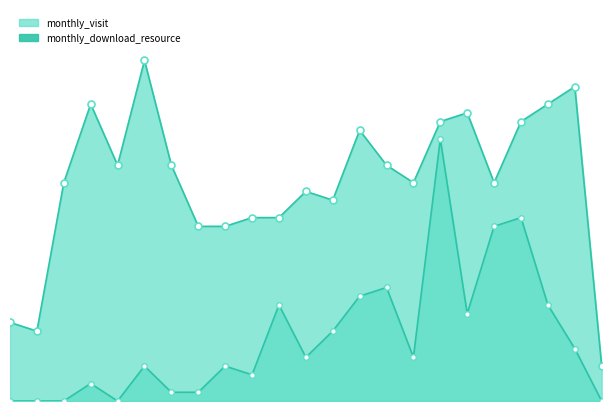

What position from the left is 2023-03?

9